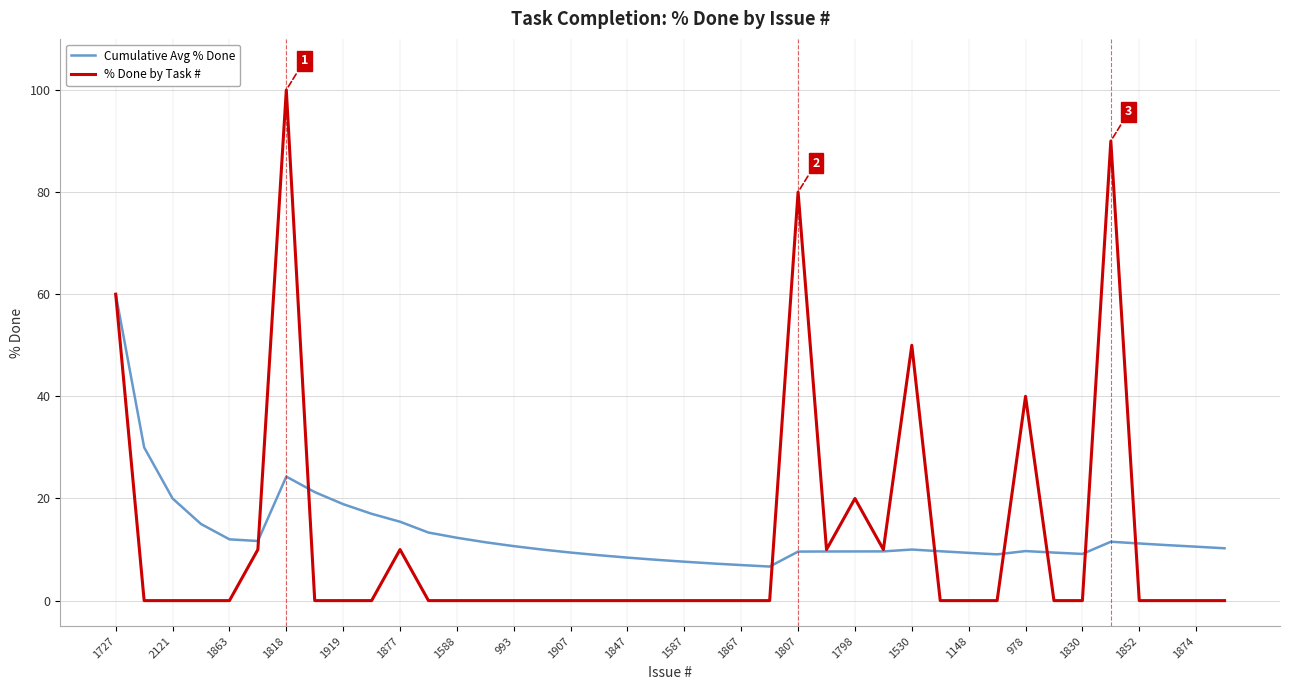

Which series has the largest range (max minus min)?

% Done by Task #